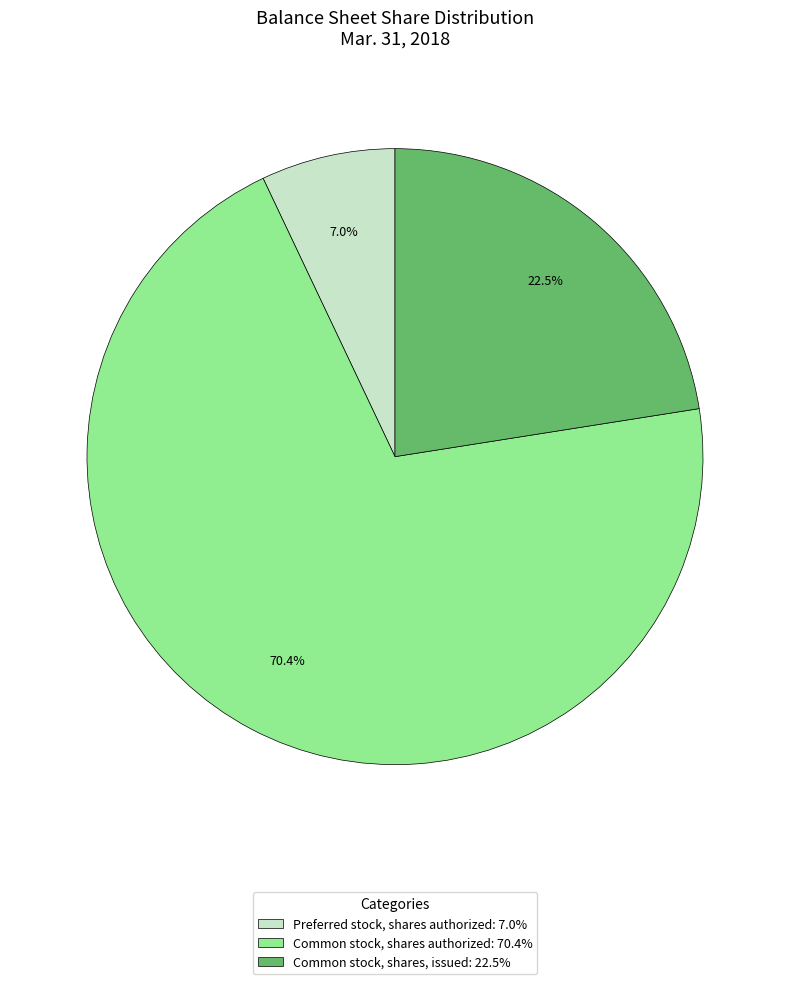

Count the number of slices in the pie.

3